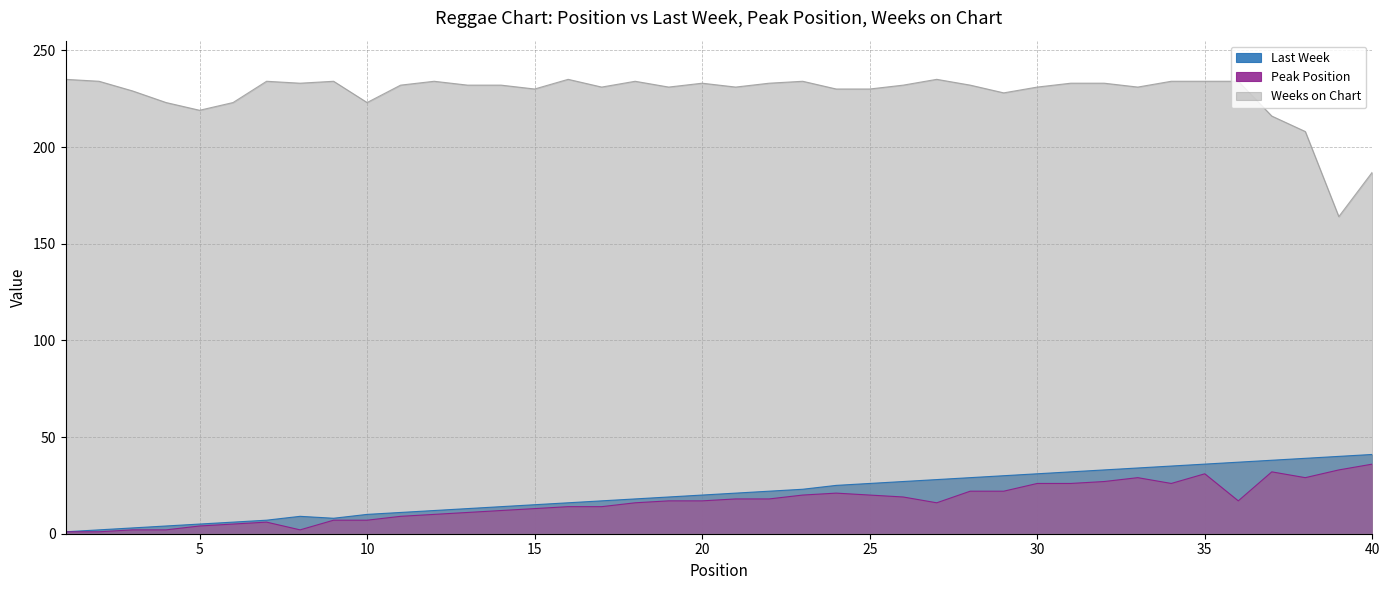

True or false: Peak Position and Last Week cross at least once.

False